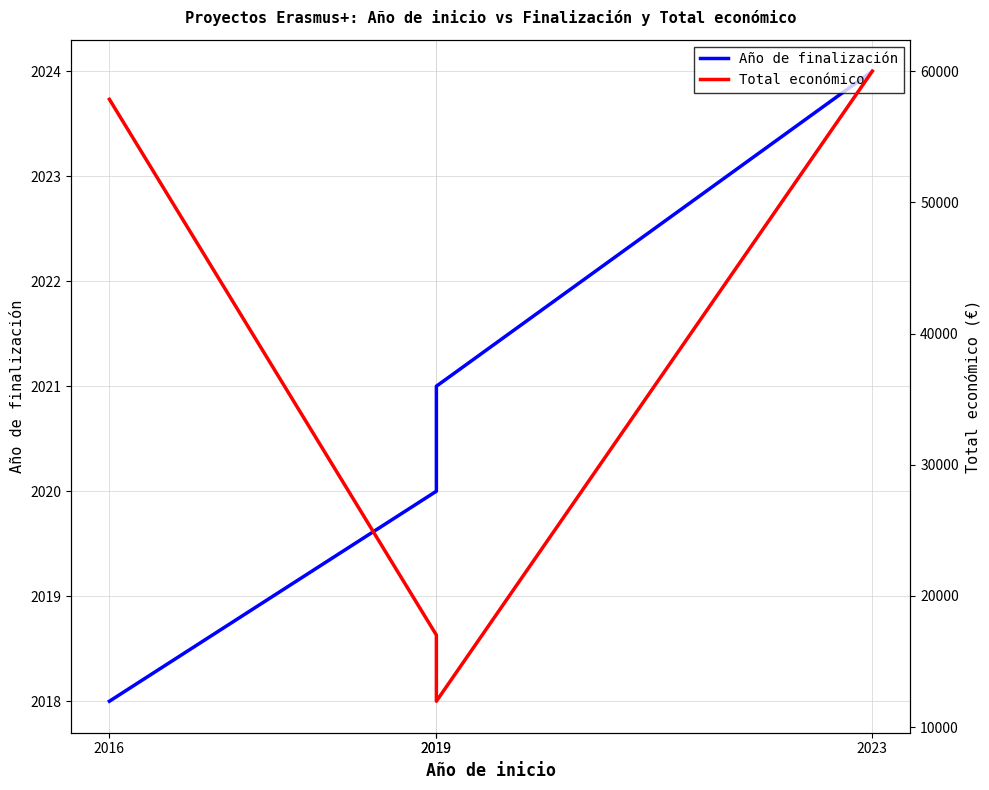

Is this an area chart (filled region under the line)?

No